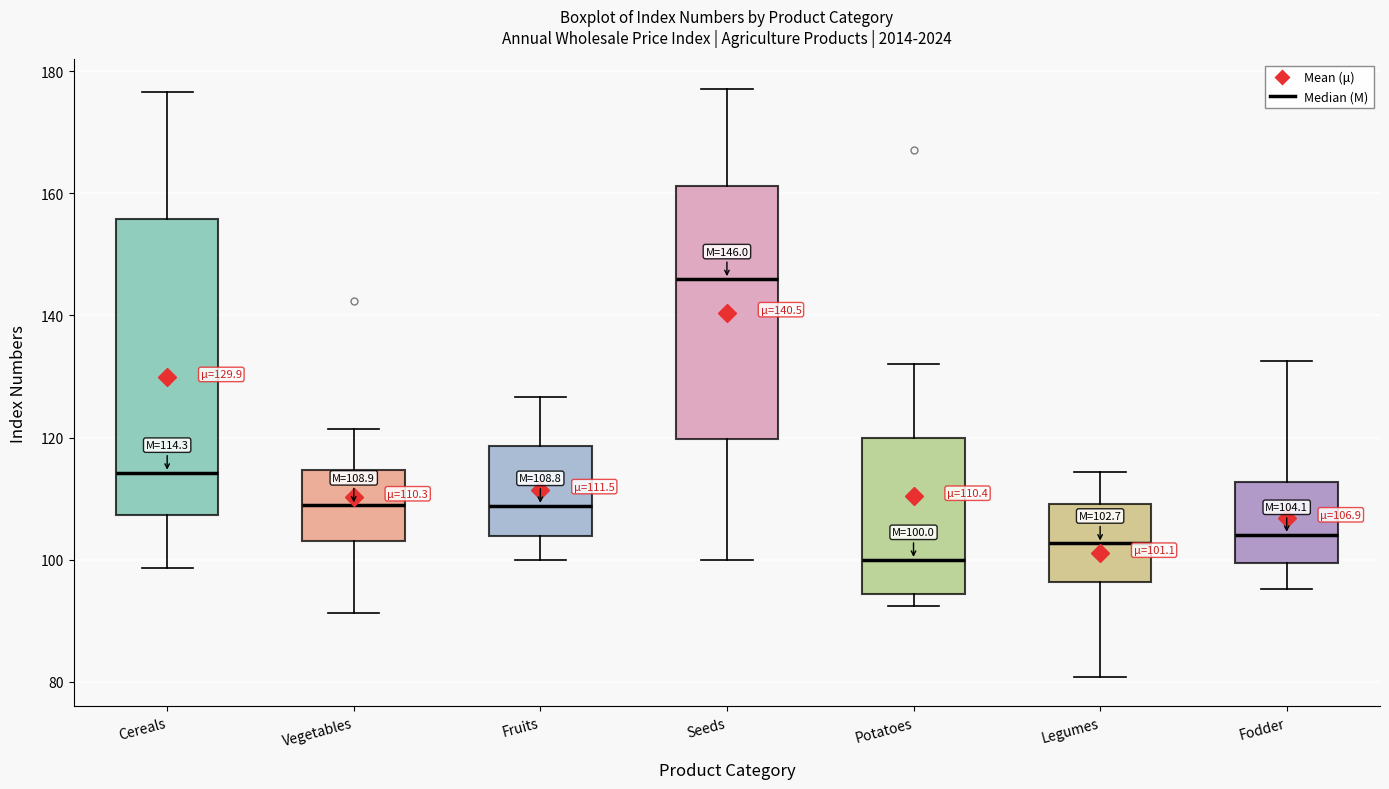

Which box is the tallest, from its lower edge to its upper edge?

Cereals